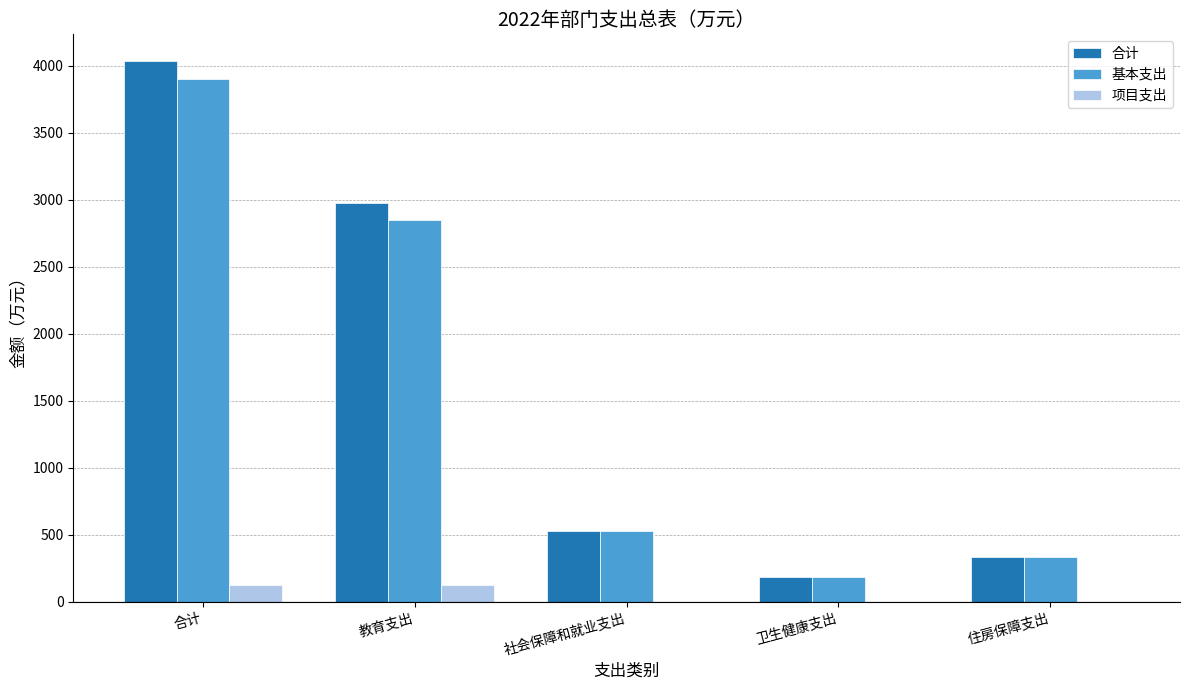

The value of 基本支出 at 卫生健康支出 is 187.5. True or false?

True